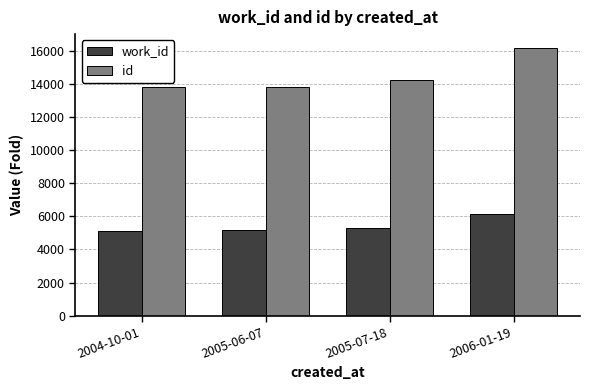

How many bars are there in total?

8